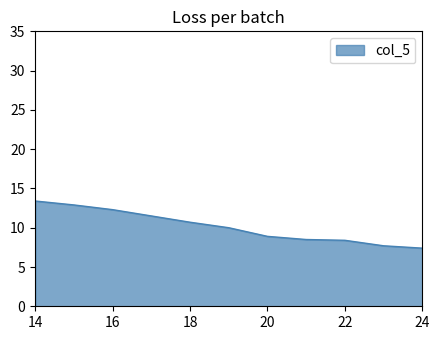

Where is the data nearest to the value 10?

19